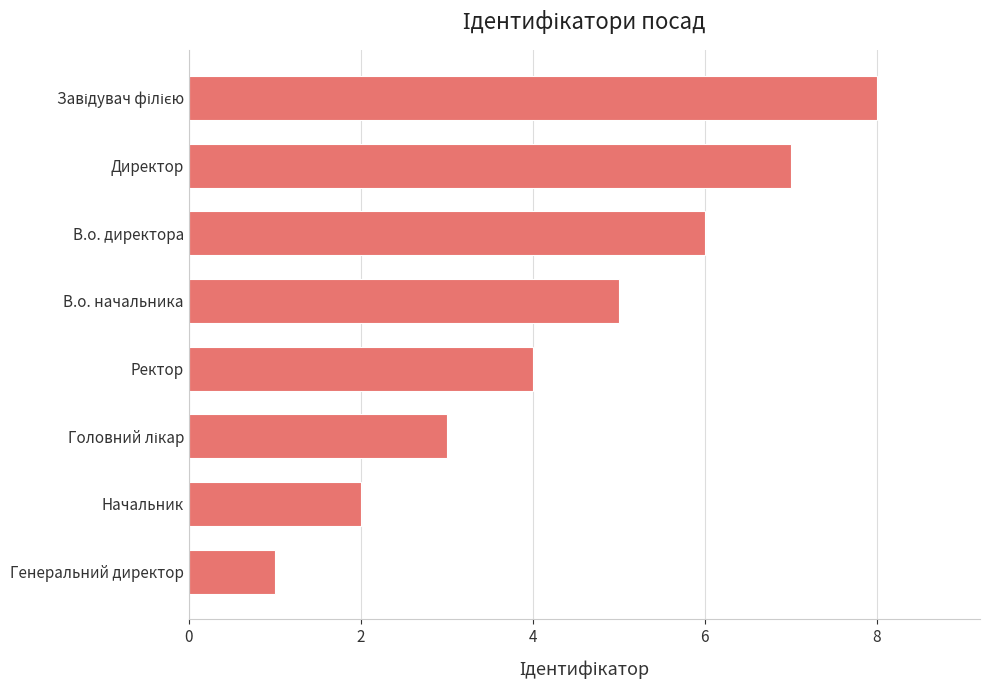

At which label is the value closest to 4?

Ректор